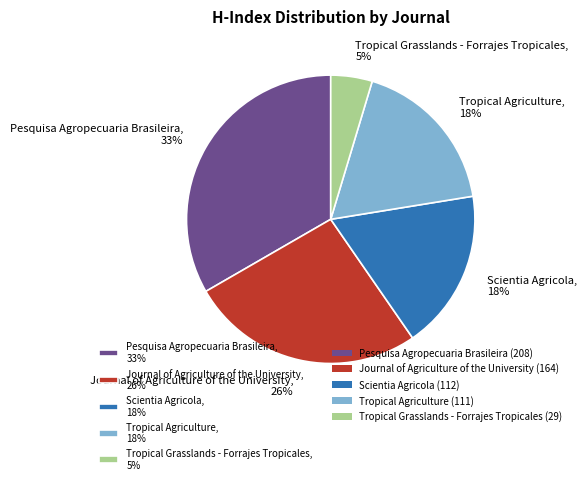

To the nearest percent, what is the difference between the Scientia Agricola and Pesquisa Agropecuaria Brasileira slice percentages?

15%